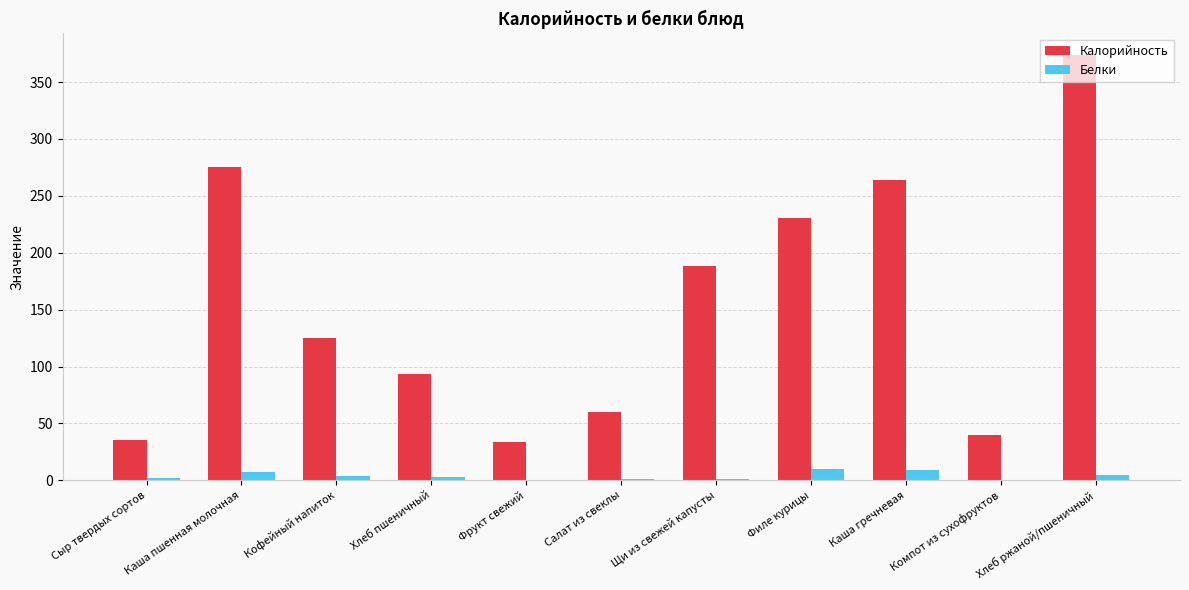

At which category is the sum across all series the highest?

Хлеб ржаной/пшеничный